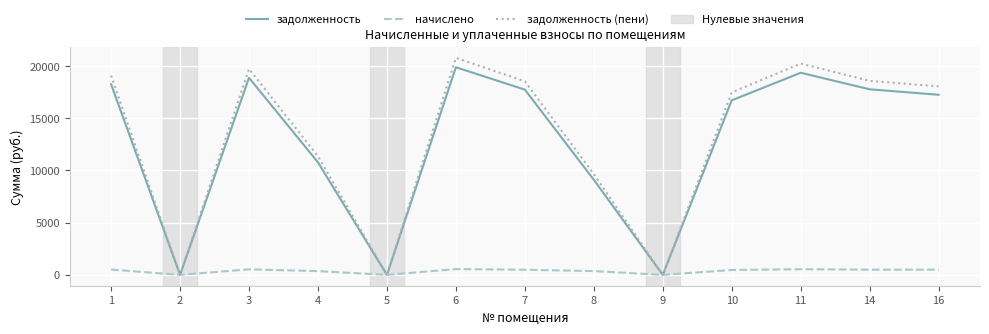

What is the maximum value shown in the chart?

20789.3